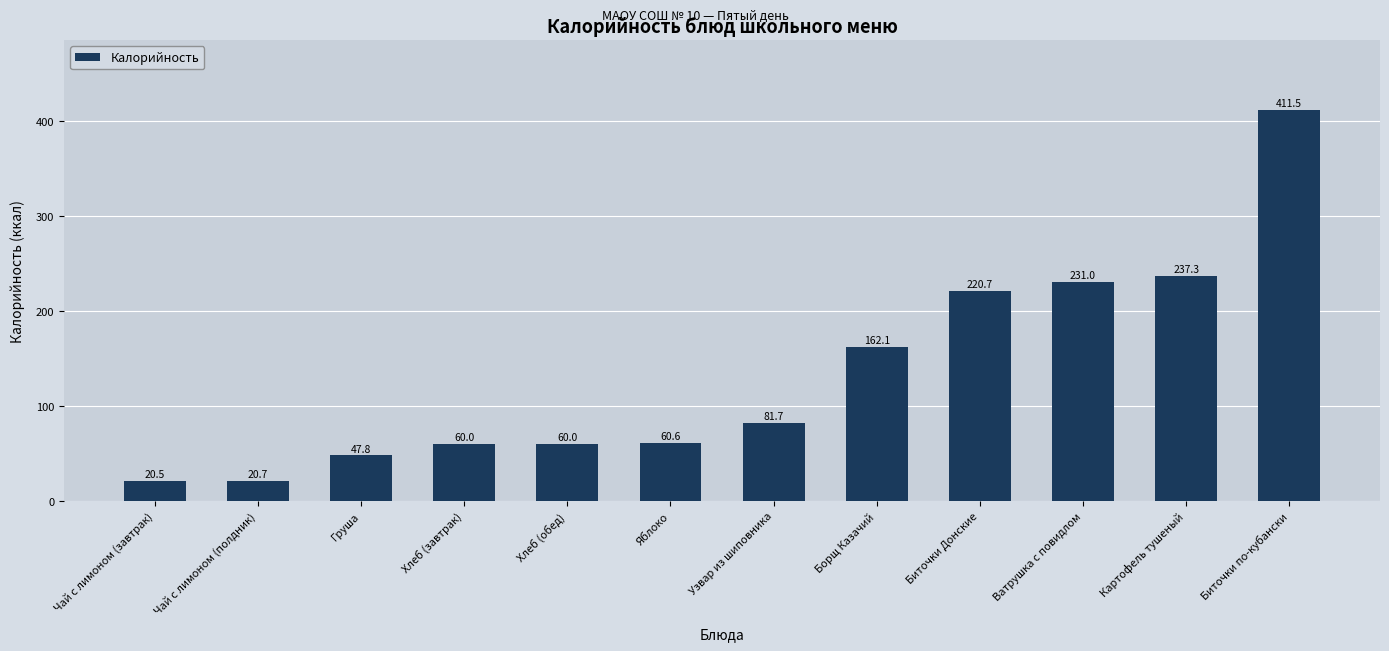

What is the sum of the values at Биточки Донские and Ватрушка с повидлом?

451.7